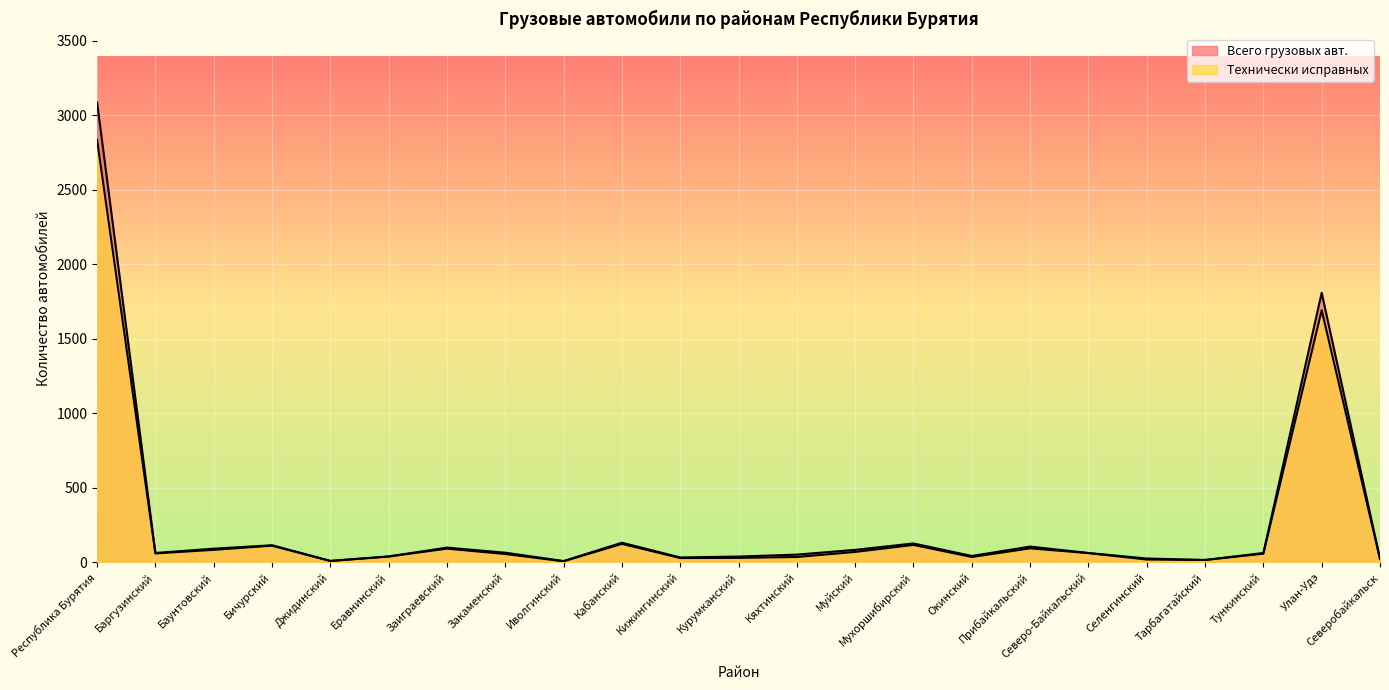

True or false: Всего грузовых авт. and Технически исправных intersect in this chart.

False